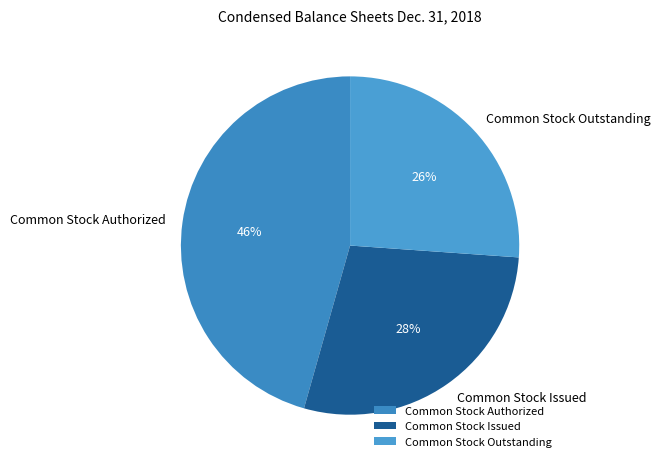

Does any single category account for the majority?

No